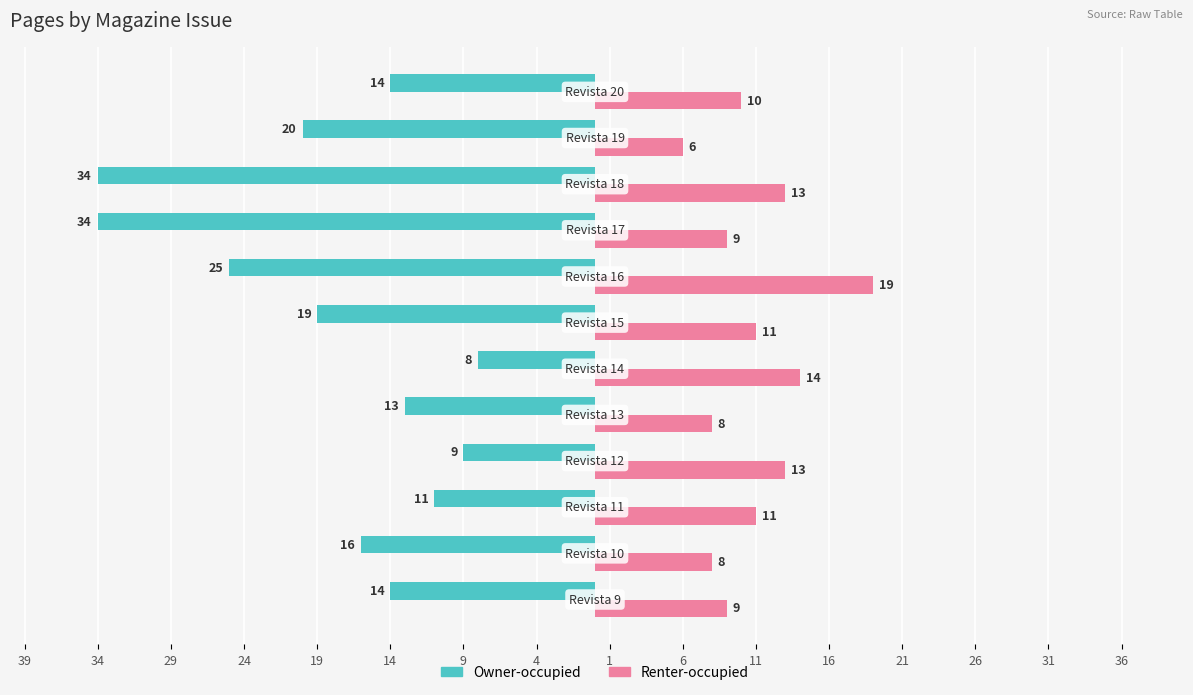

What are all the series names shown in the legend?

Owner-occupied, Renter-occupied